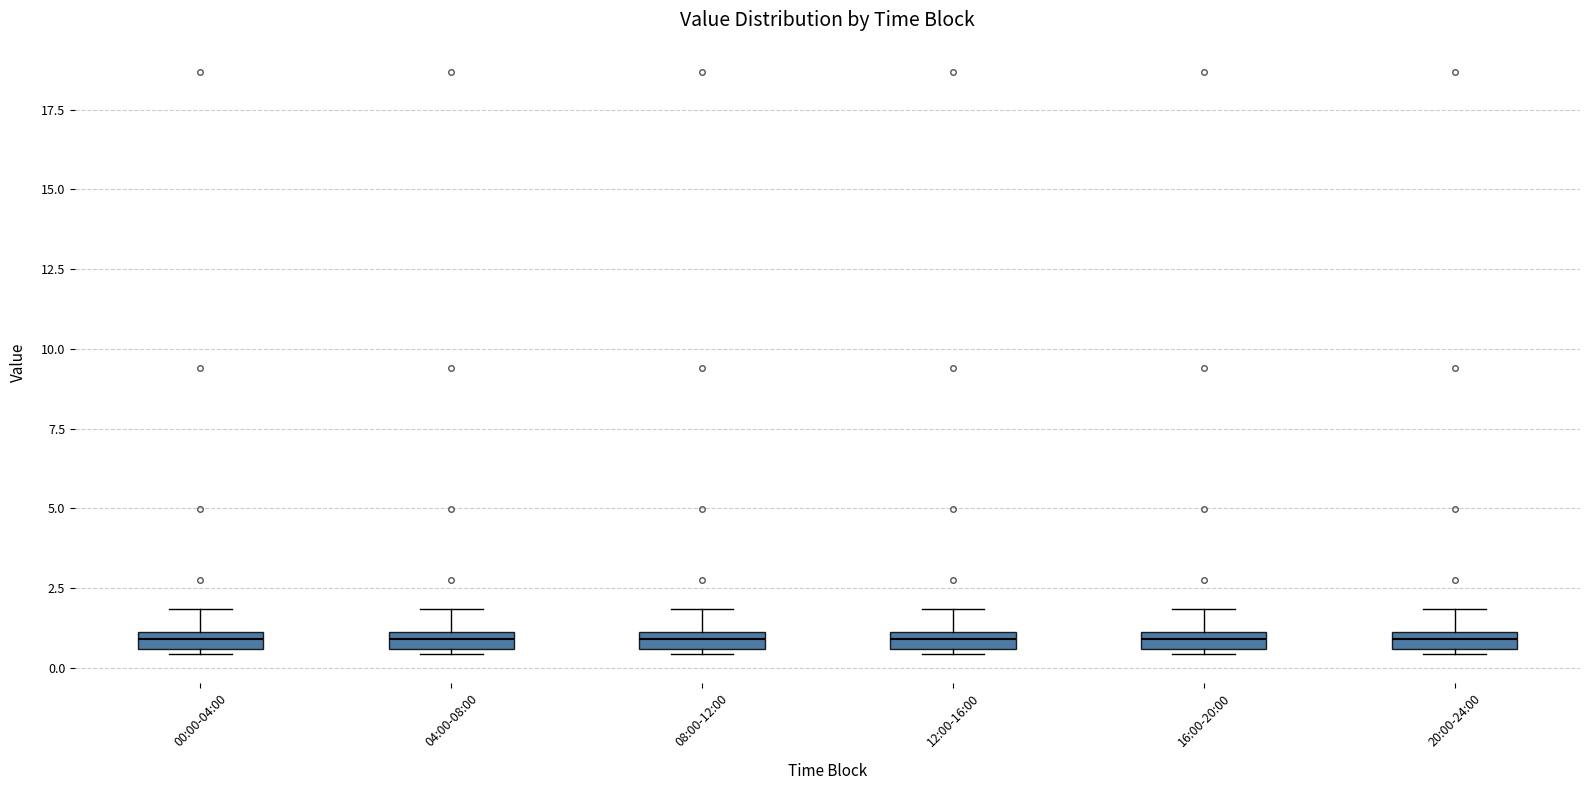

Where does the upper whisker of the box for 16:00-20:00 end on the y-axis? The values are not printed on the chart, so give them approximately, as read against the axis.

2.0